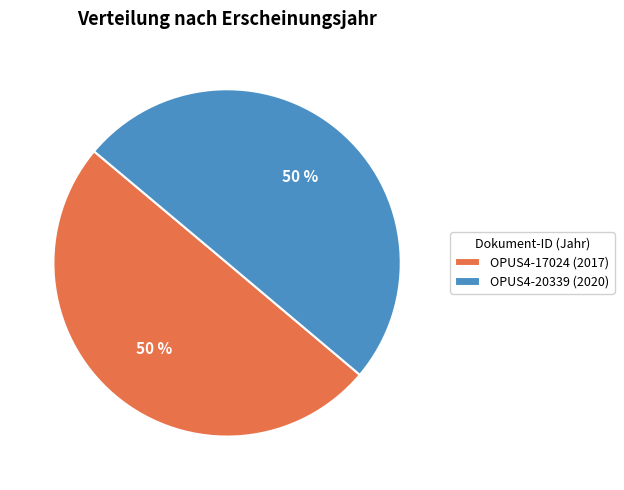

To the nearest percent, what is the average slice percentage?

50%